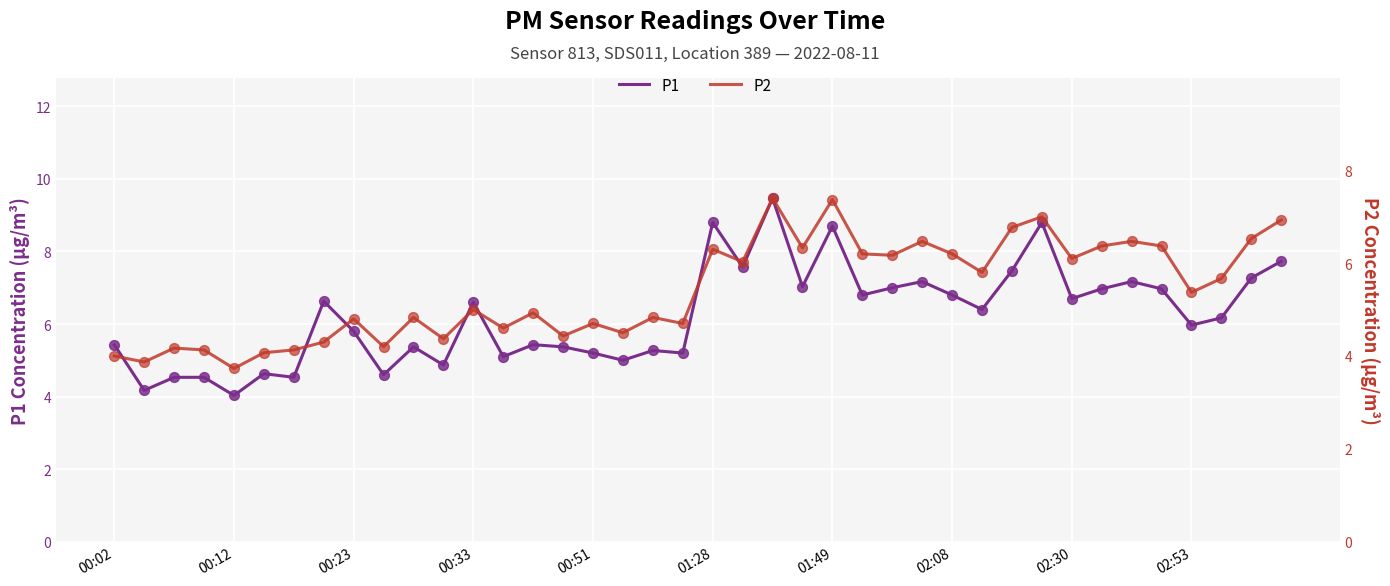

What are all the series names shown in the legend?

P1, P2